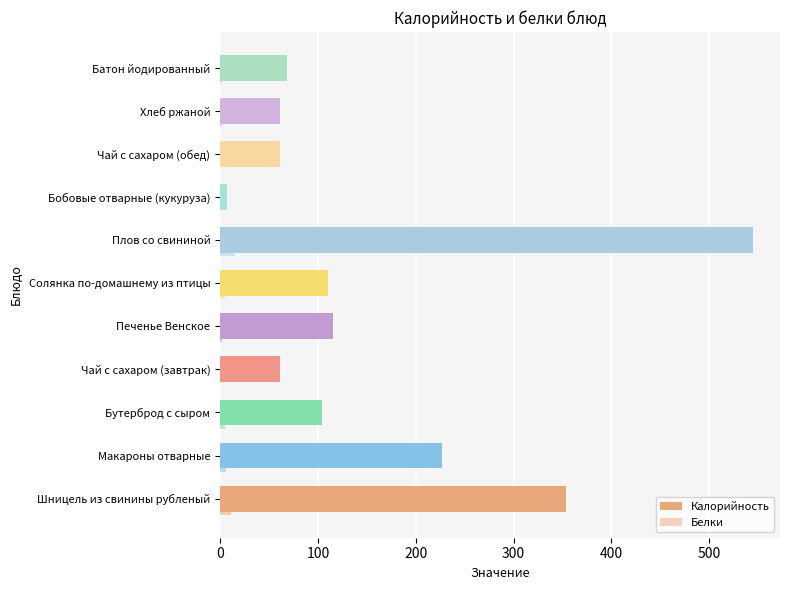

What is the average value of the Белки series?

4